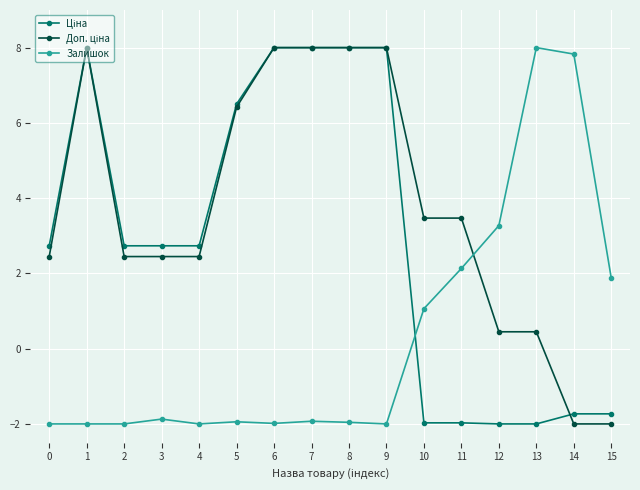

True or false: Залишок has more than 0 interior local peaks.

True